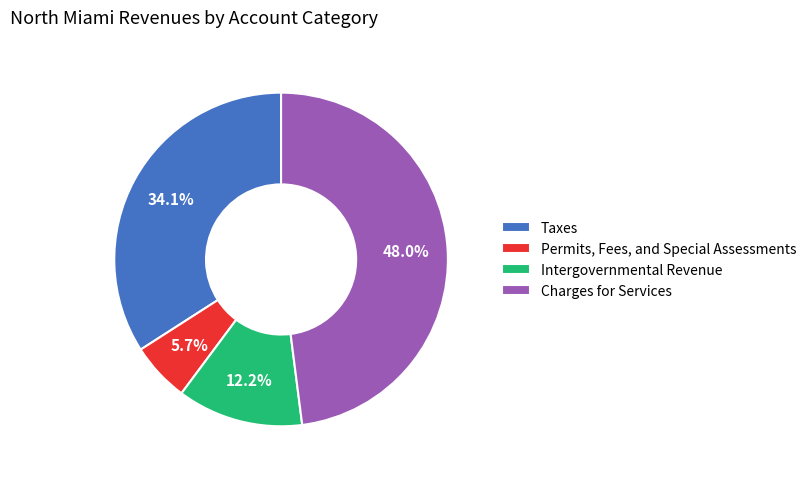

Is there any slice that represents more than half of the pie?

No